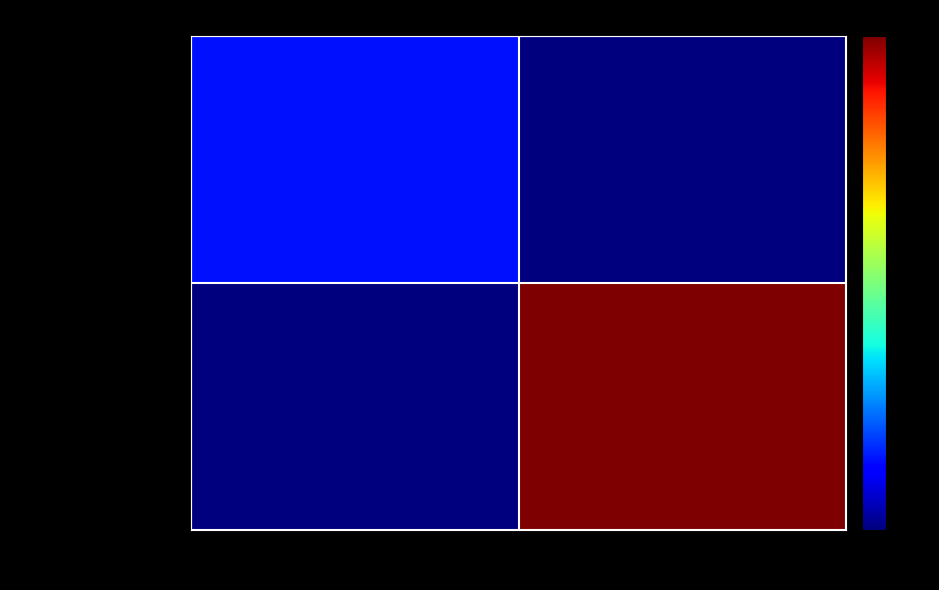

Which series has the largest range (max minus min)?

d4878e03...2252